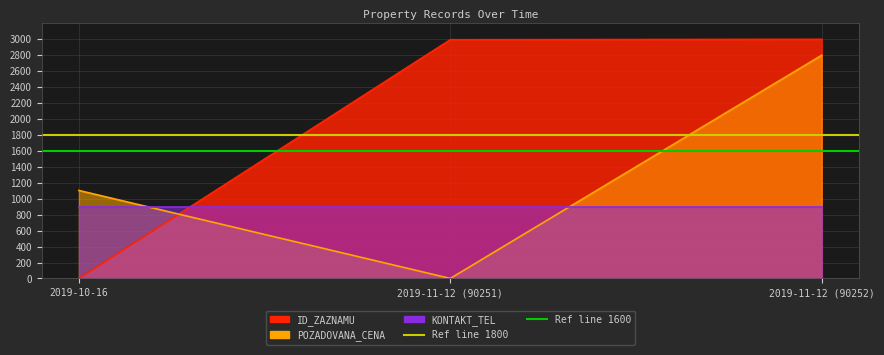

What is the difference between the highest and lowest values at 2019-11-12 (90252)?

200.0